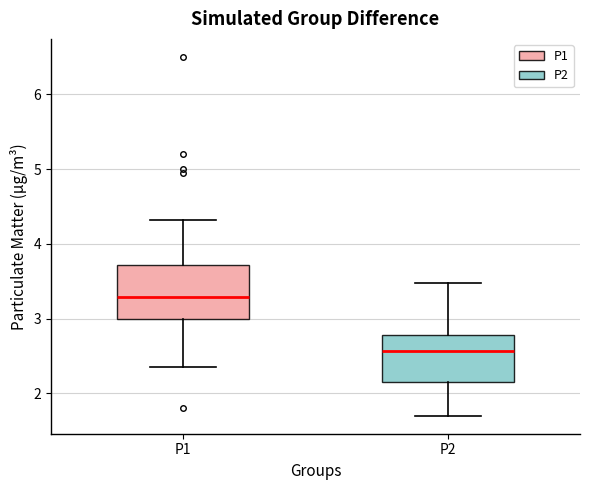

Which box has the highest median line?

P1